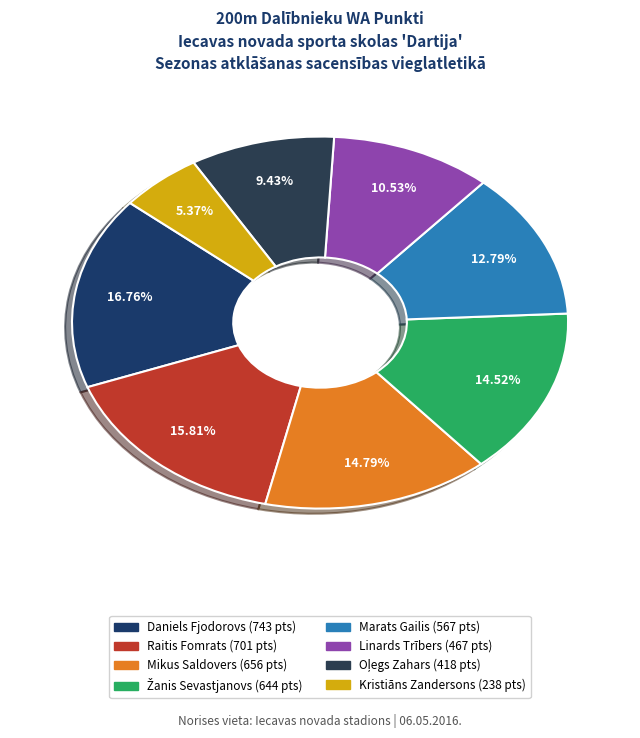

Which category has the smallest portion of the pie?

Kristiāns Zandersons